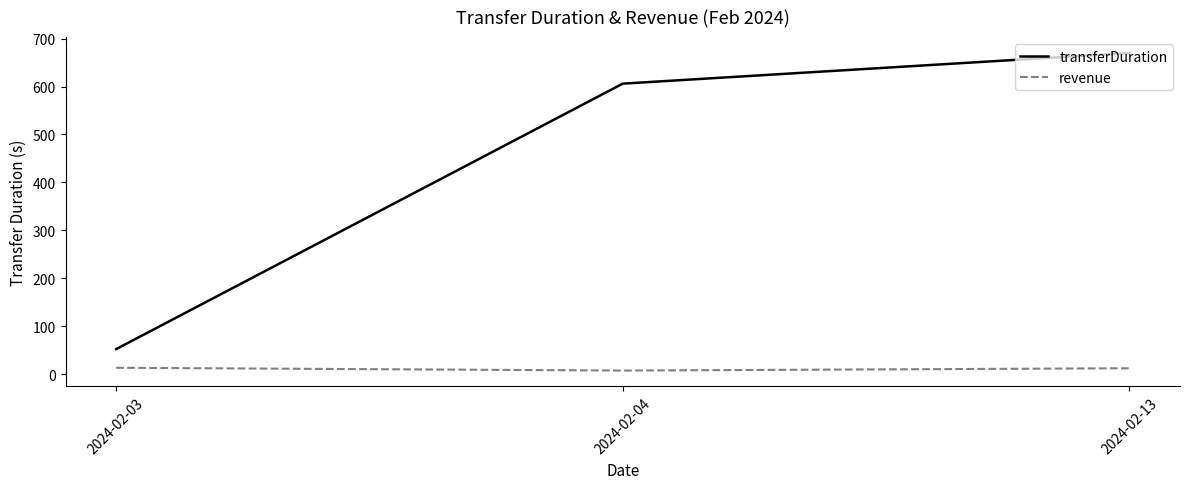

What is the lowest value of the transferDuration series?

52.0